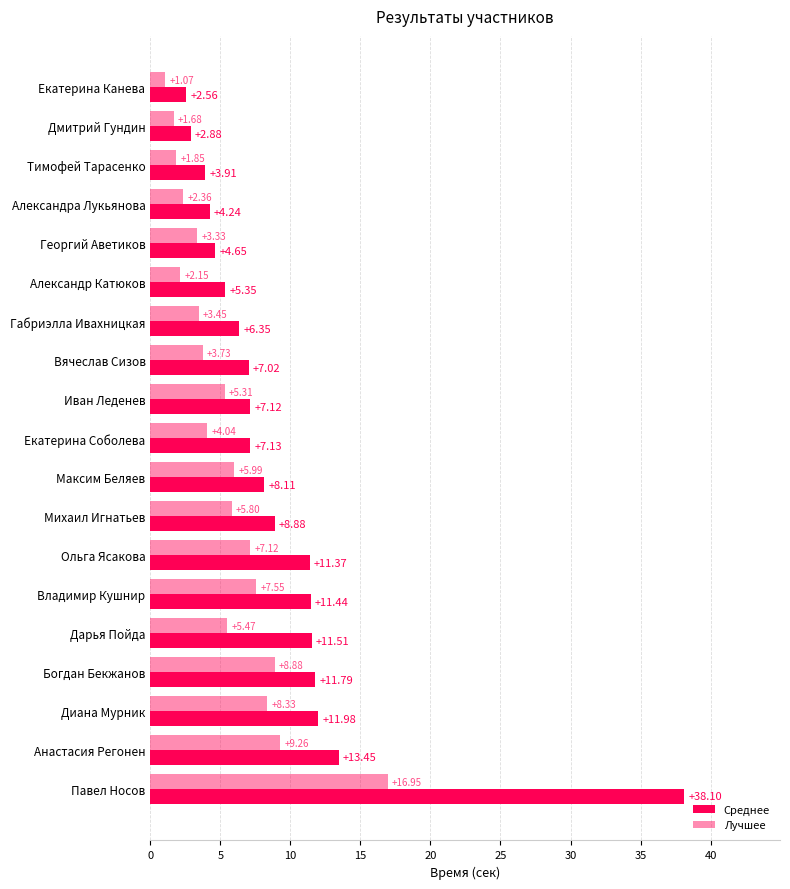

How many values in the Лучшее series are below 5?

9